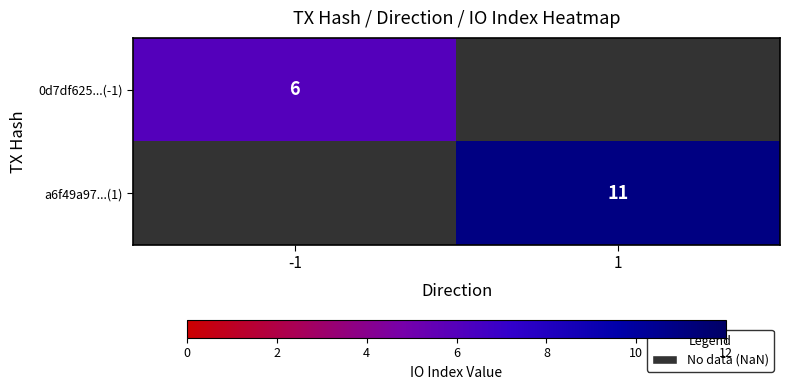

Is the value of 0d7df625...(-1) at -1 greater than the value of a6f49a97...(1) at 1?

No